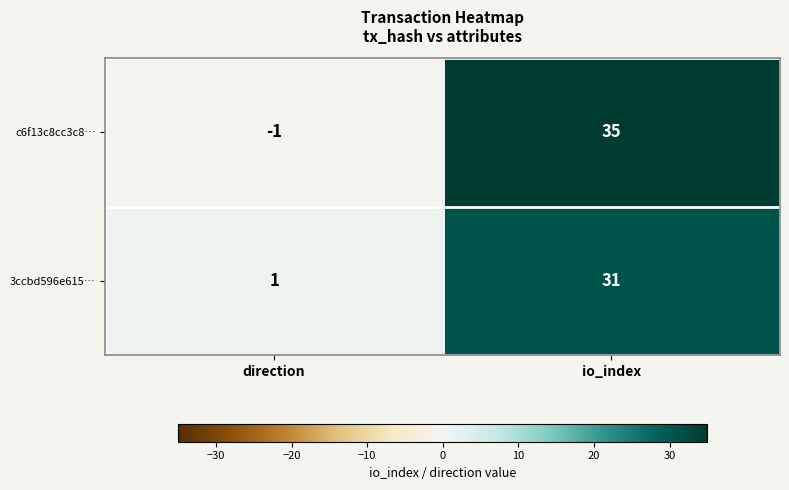

What is the sum of all c6f13c8cc3c8… values?

34